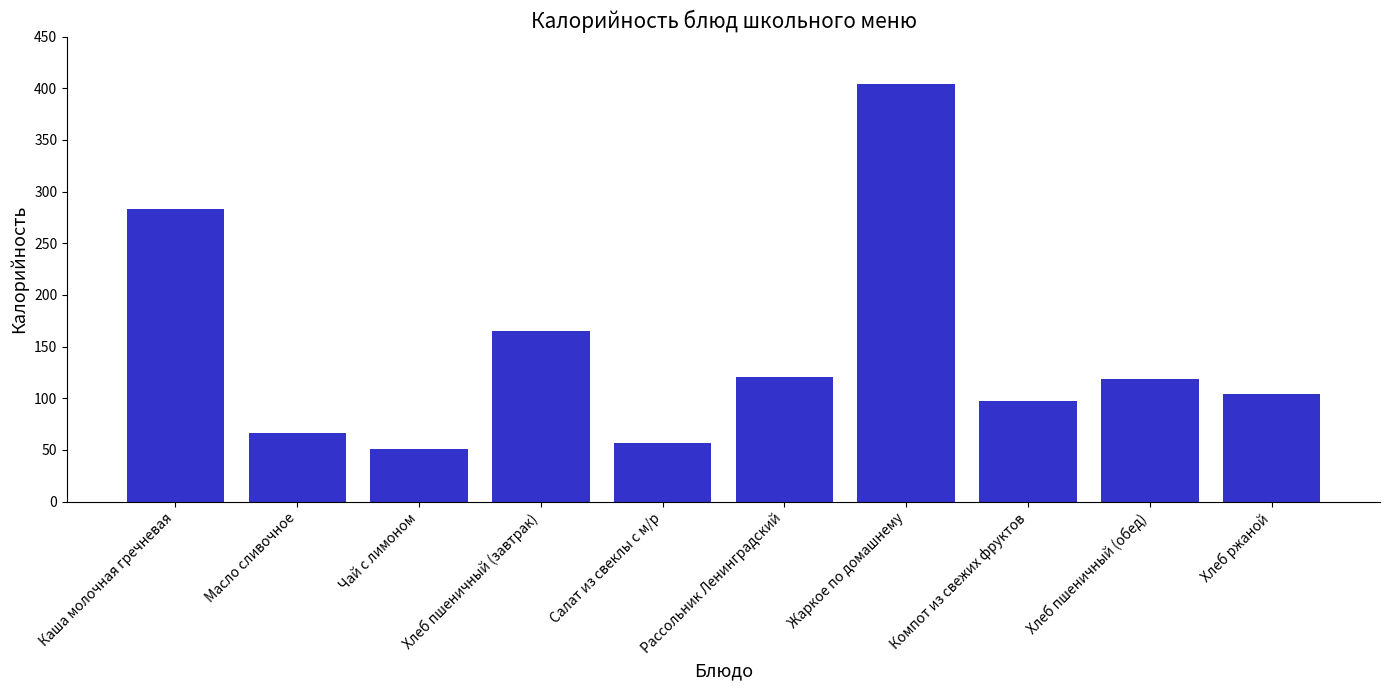

What value does the data have at Каша молочная гречневая?

283.6